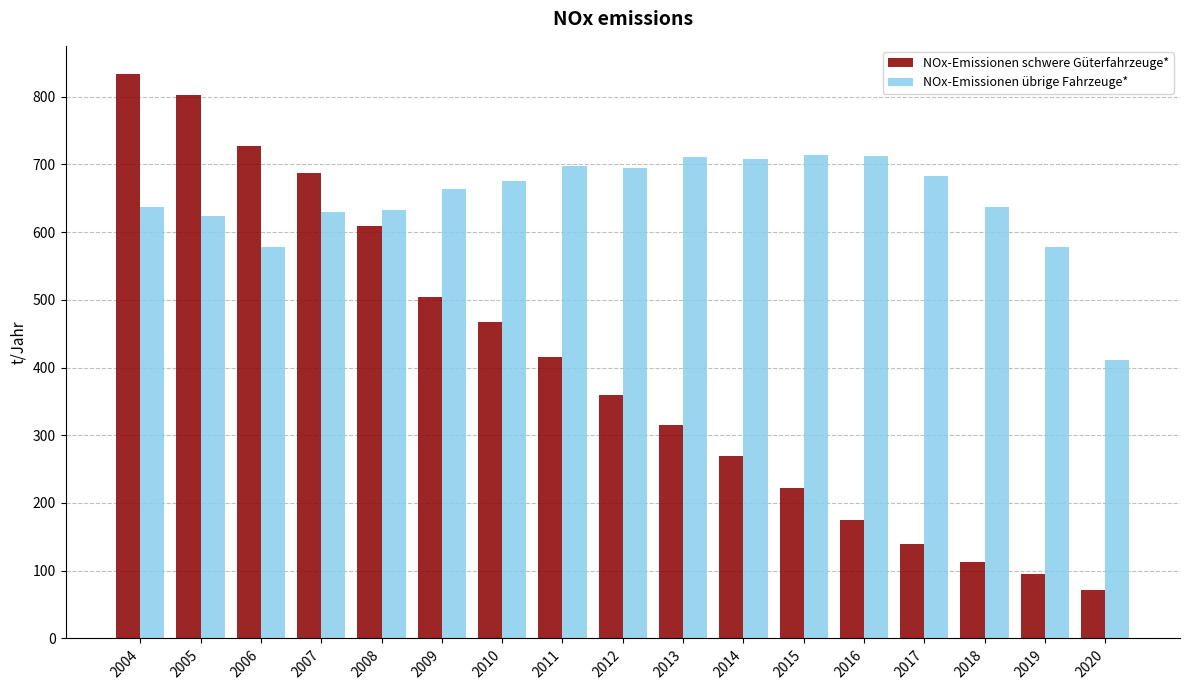

What is the difference between the second highest and minimum values in the NOx-Emissionen schwere Güterfahrzeuge* series?

730.4